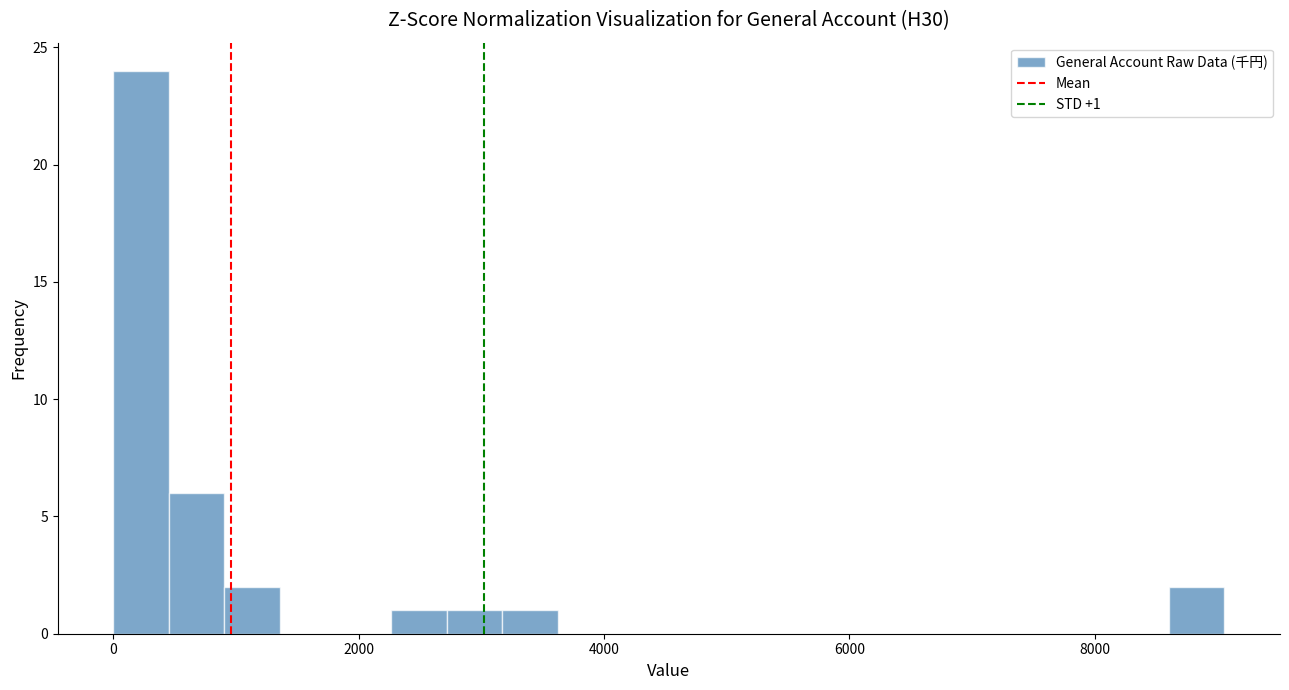

Around what value on the x-axis is the tallest bar? Give the approximate position of its centre, as read against the axis.

200